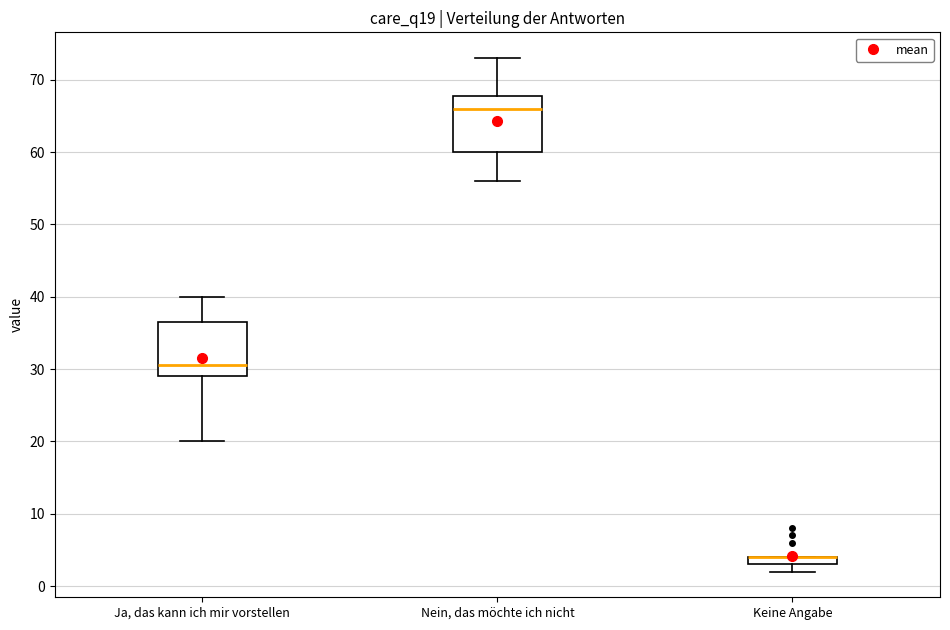

Where does the median line of the box for Ja, das kann ich mir vorstellen sit on the y-axis? The values are not printed on the chart, so give them approximately, as read against the axis.

31